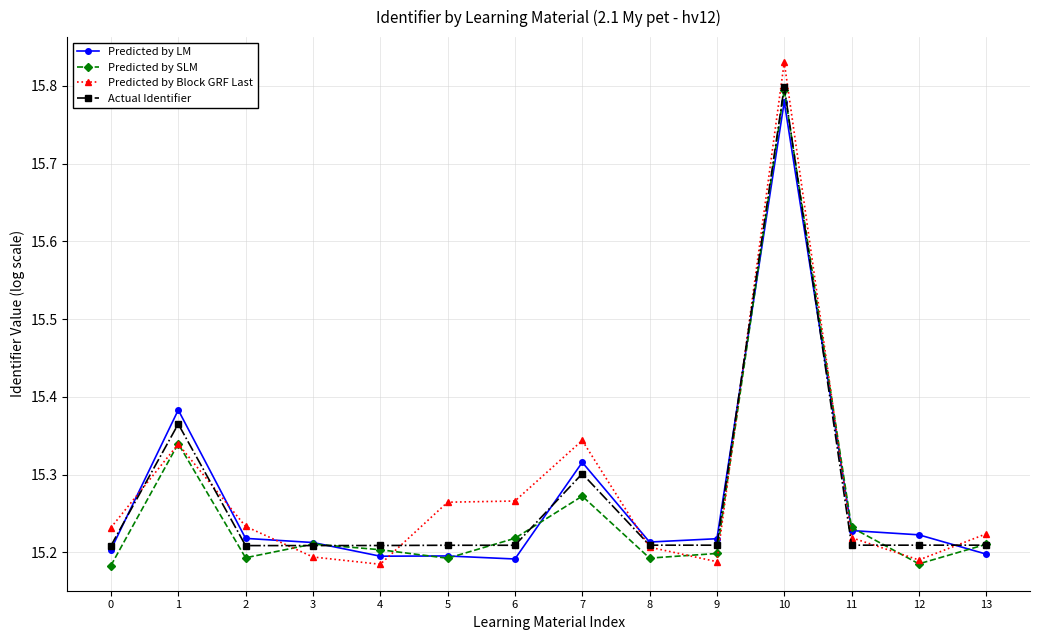

True or false: Actual Identifier has a value of 20.8 at 2.

False